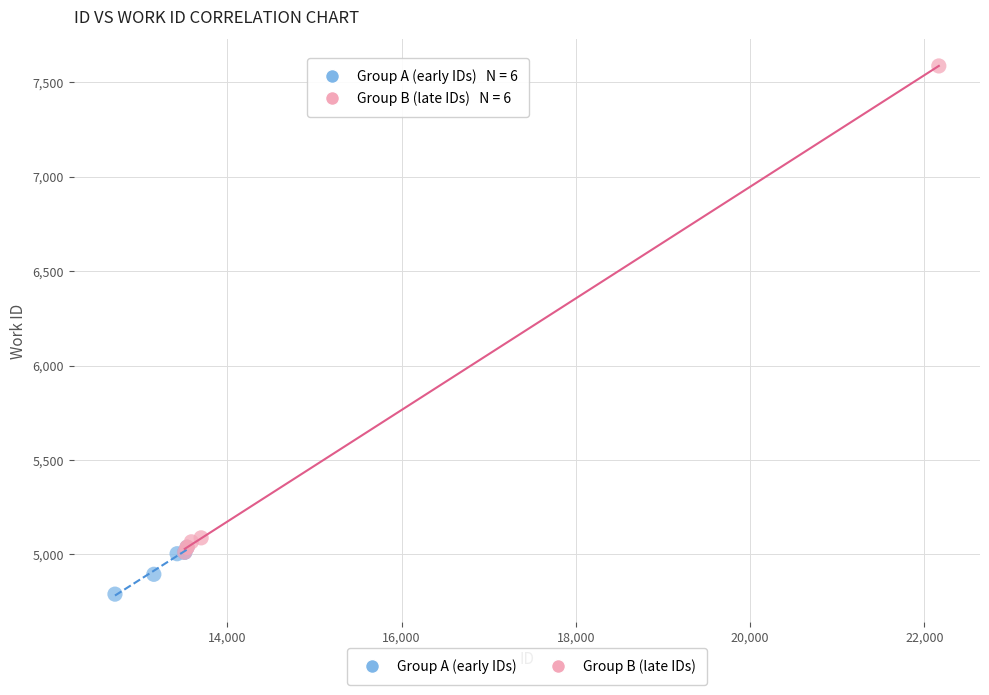

Which series reaches the maximum Y coordinate?

Group B (late IDs)